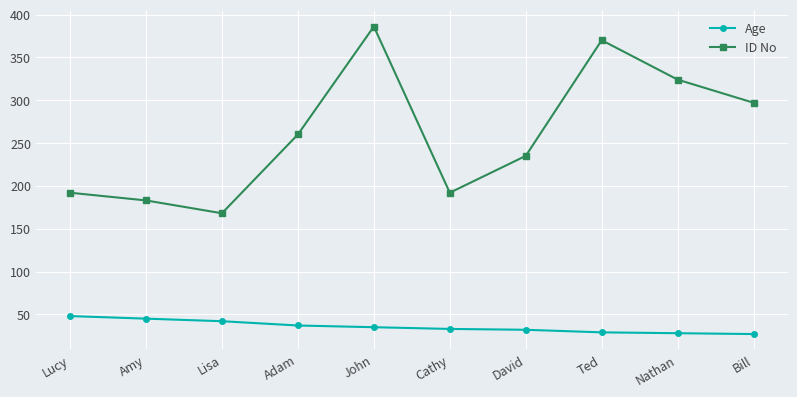

At which category is the sum across all series the highest?

John